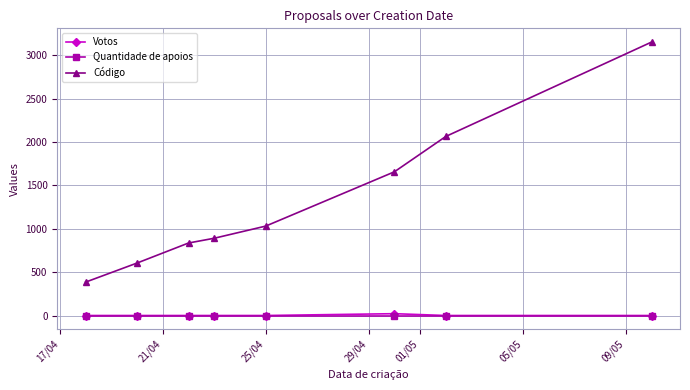

True or false: Quantidade de apoios and Código intersect in this chart.

False